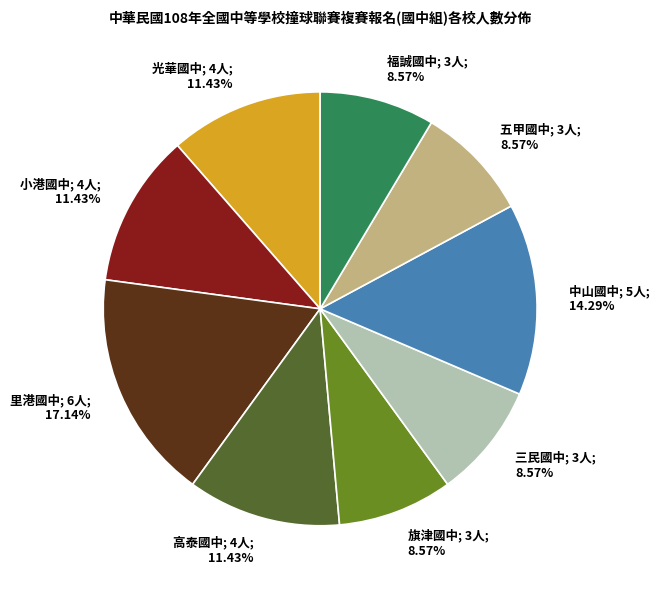

Is there any slice that represents more than half of the pie?

No